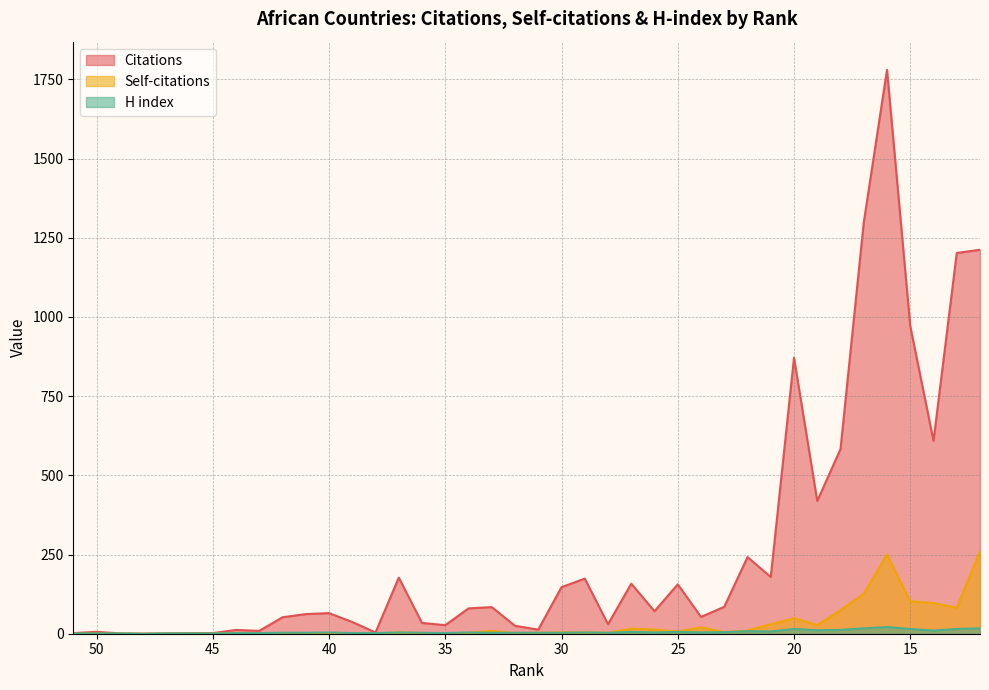

Between 27 and 22, which is larger?

22